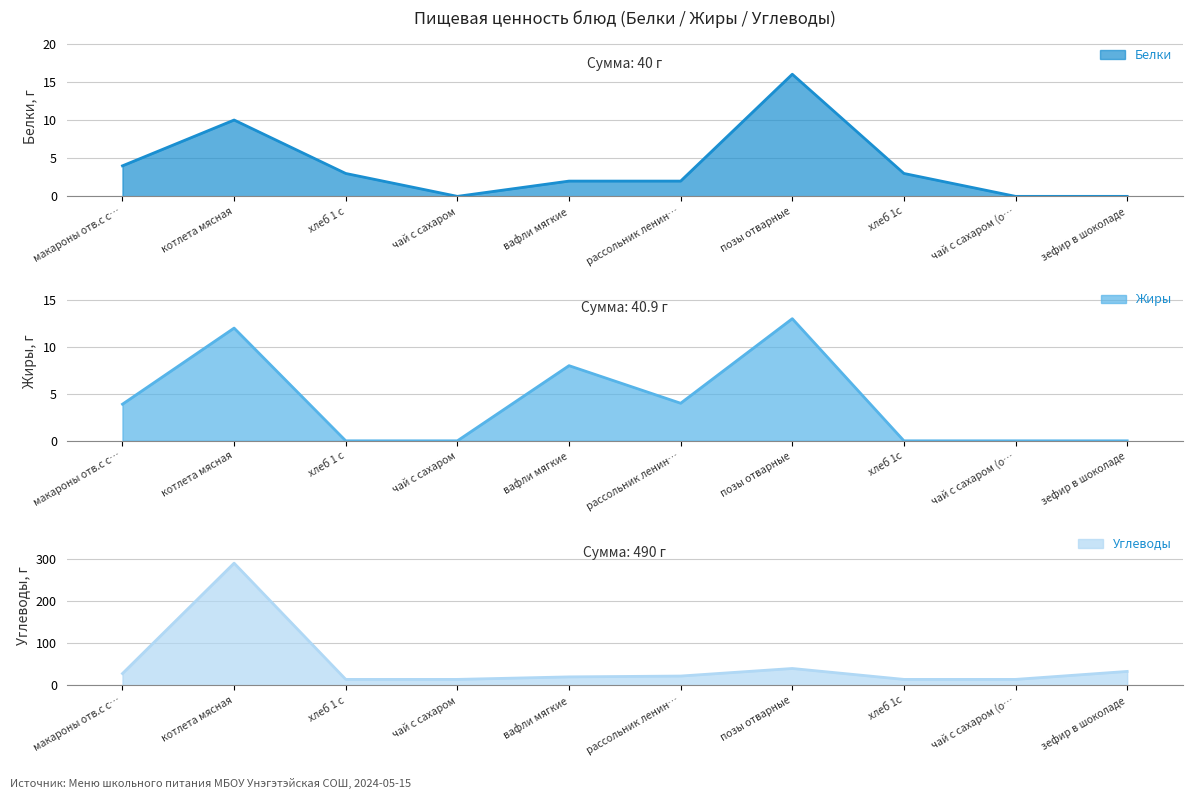

How many interior local peaks does the Углеводы series have?

2